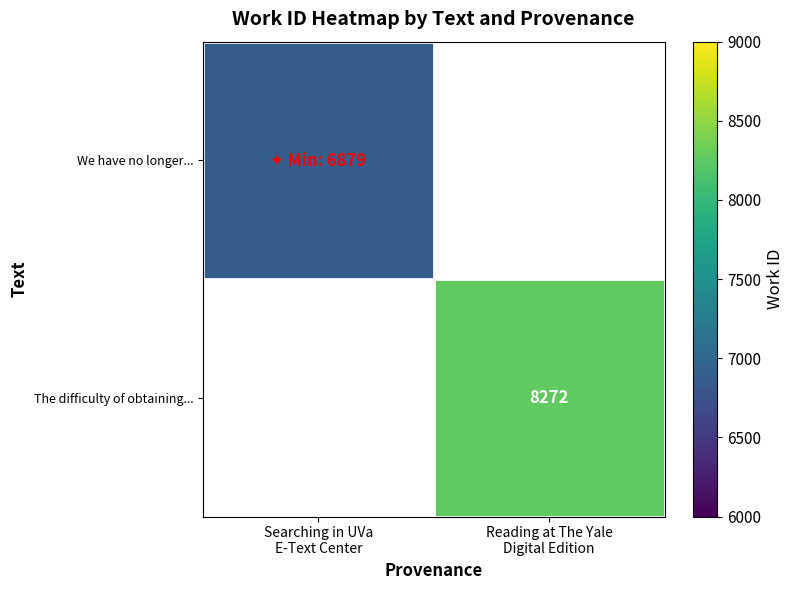

Which category has the highest value across all series?

Reading at The Yale
Digital Edition